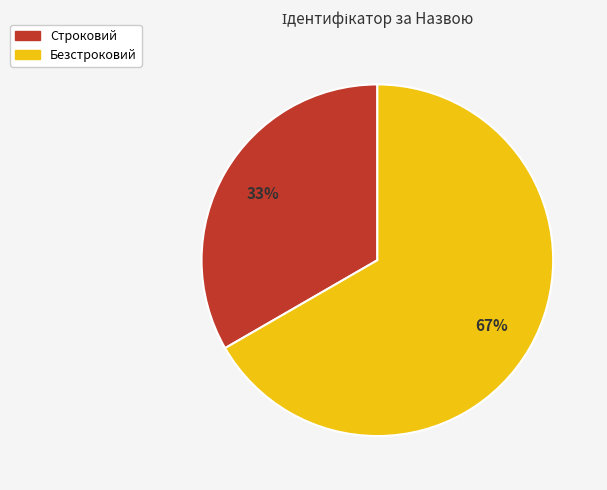

Which category accounts for the majority?

Безстроковий